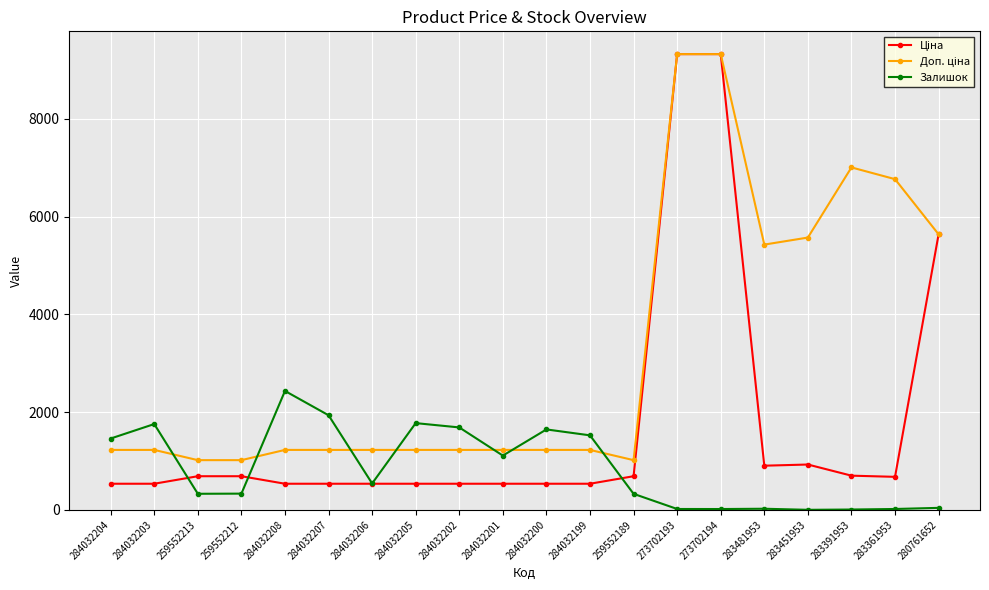

What is the label of the 2nd point from the left?

284032203